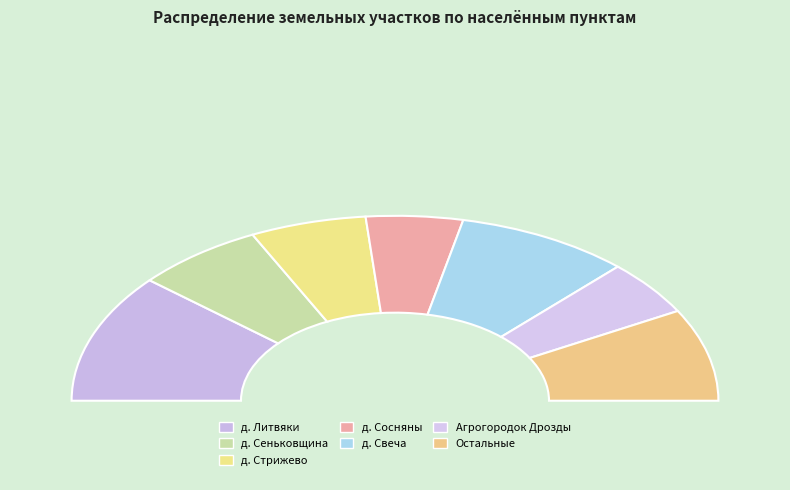

How much of the chart is everything except д. Стрижево?

88.2%